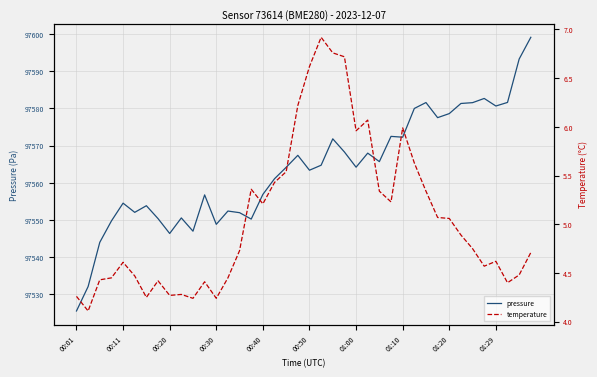

The value of temperature at 01:29 is 4.6. True or false?

True